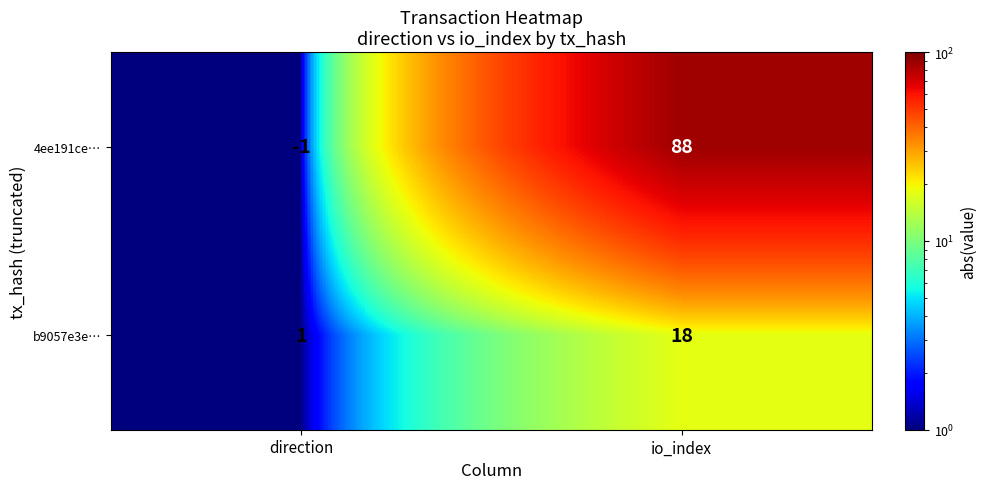

At which category does the chart reach its minimum across all series?

direction